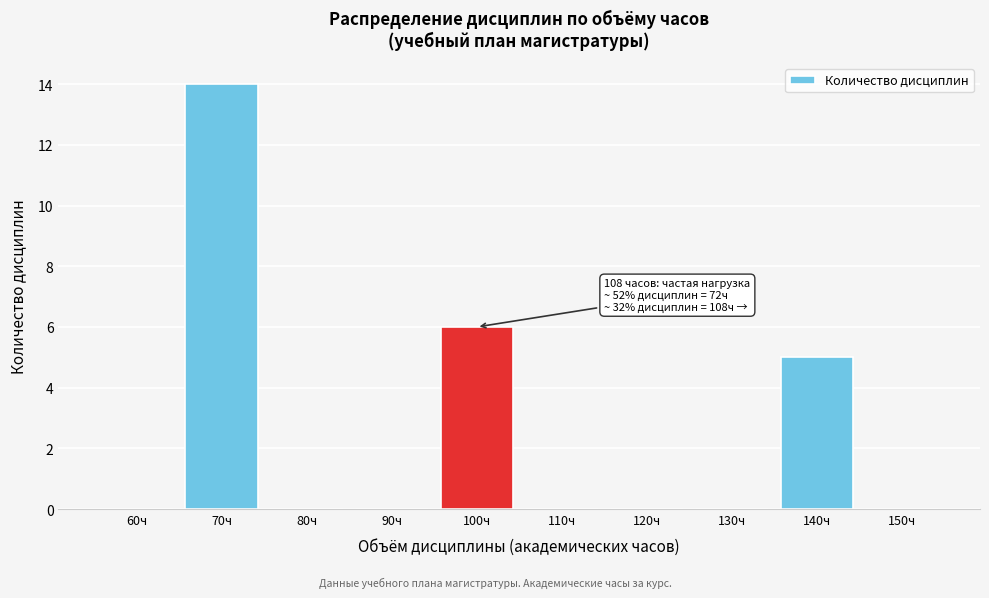

Reading left to right, transcribe all the data shown in this chart.

60ч=0	70ч=14	80ч=0	90ч=0	100ч=6	110ч=0	120ч=0	130ч=0	140ч=5	150ч=0